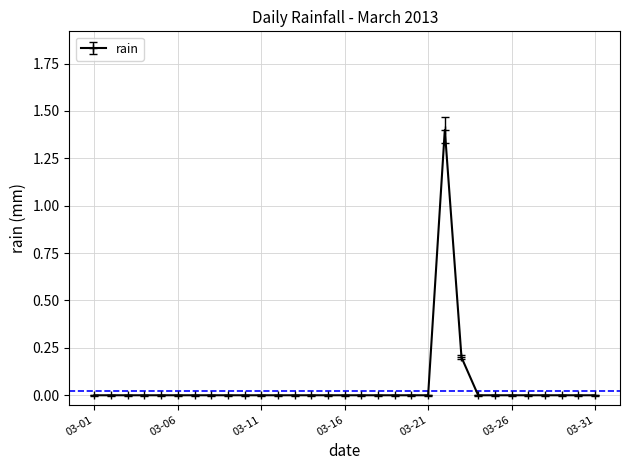

What is the difference between the maximum and minimum values?

1.4